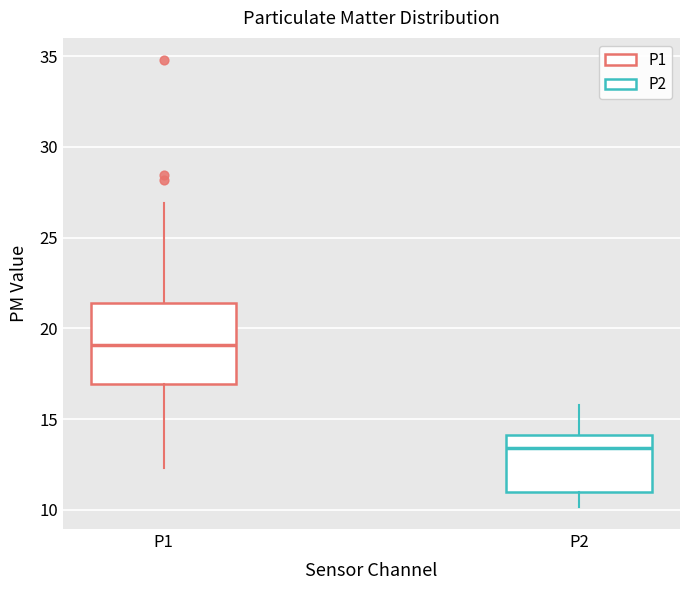

Which box is the tallest, from its lower edge to its upper edge?

P1